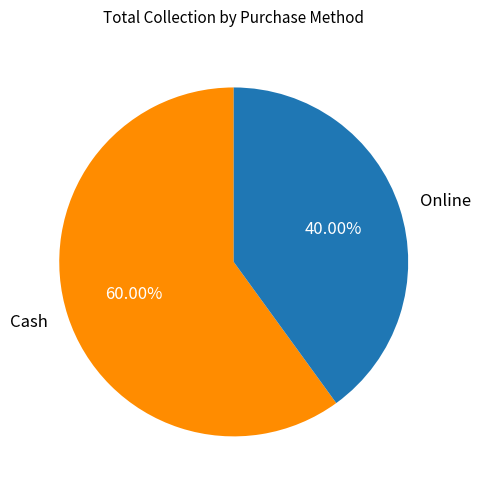

Count the number of slices in the pie.

2